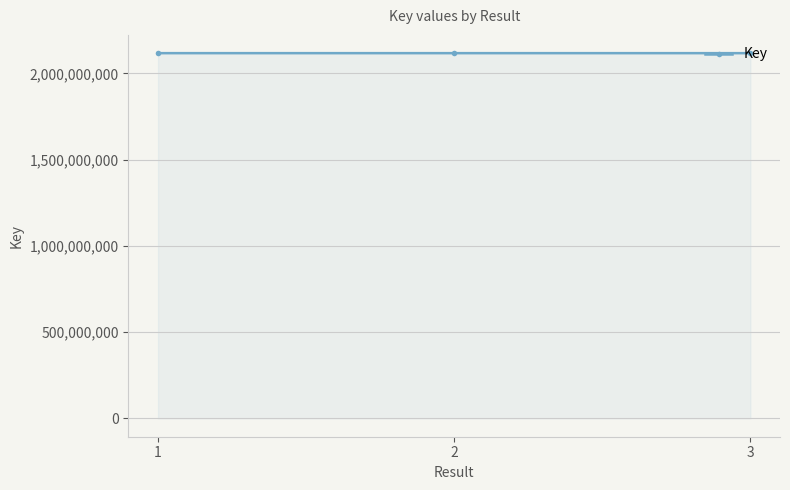

The value at 3 is 997617543. True or false?

False